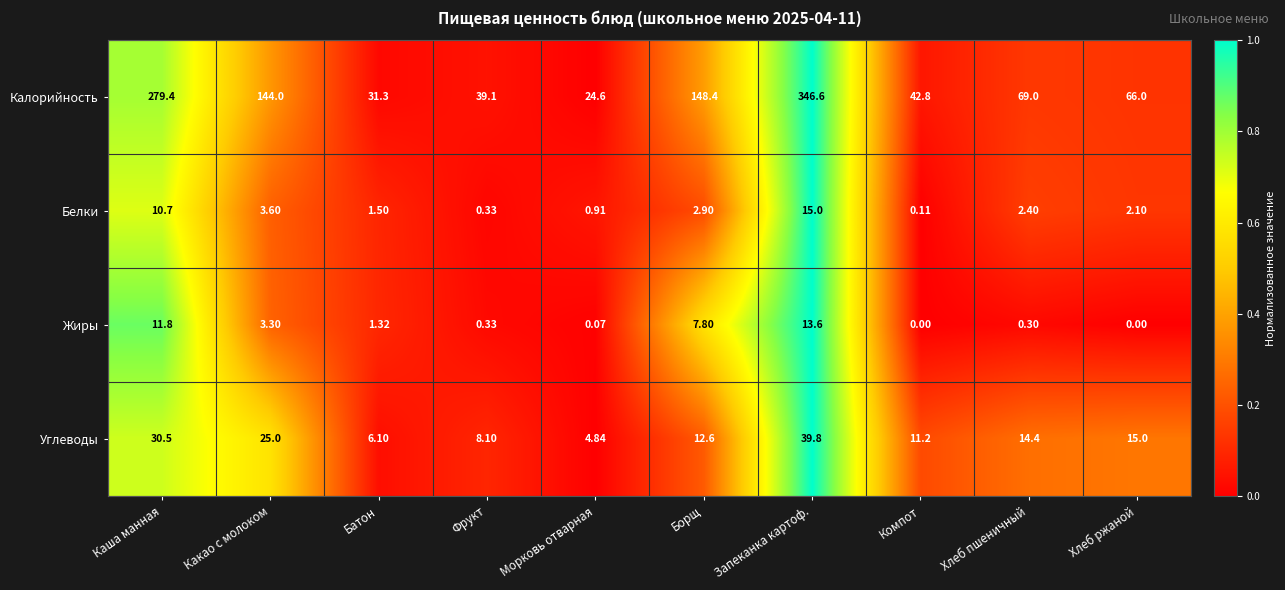

Which series has the largest total across all categories?

Калорийность